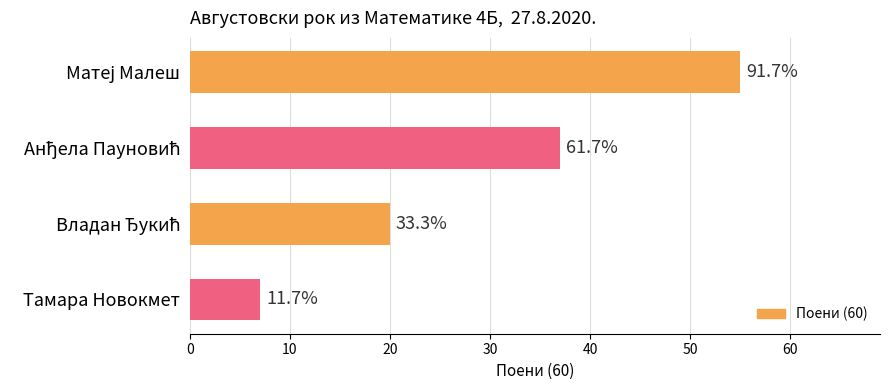

How many bars are there in total?

4